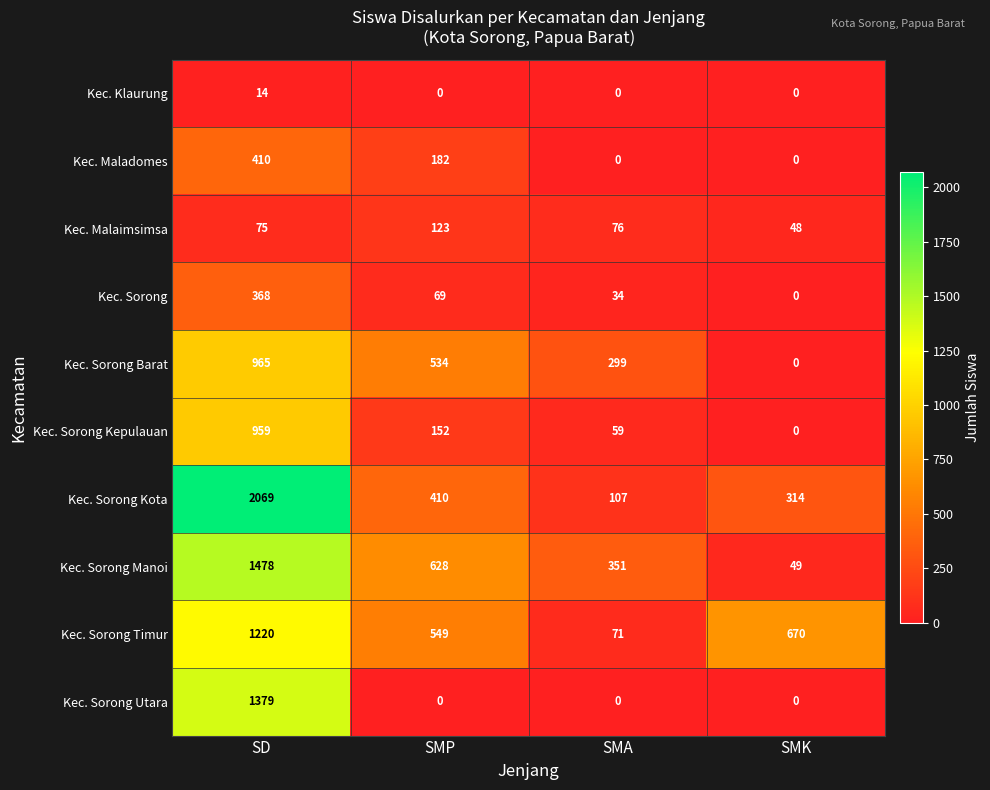

List the series in order of their peak value, highest first.

Kec. Sorong Kota, Kec. Sorong Manoi, Kec. Sorong Utara, Kec. Sorong Timur, Kec. Sorong Barat, Kec. Sorong Kepulauan, Kec. Maladomes, Kec. Sorong, Kec. Malaimsimsa, Kec. Klaurung